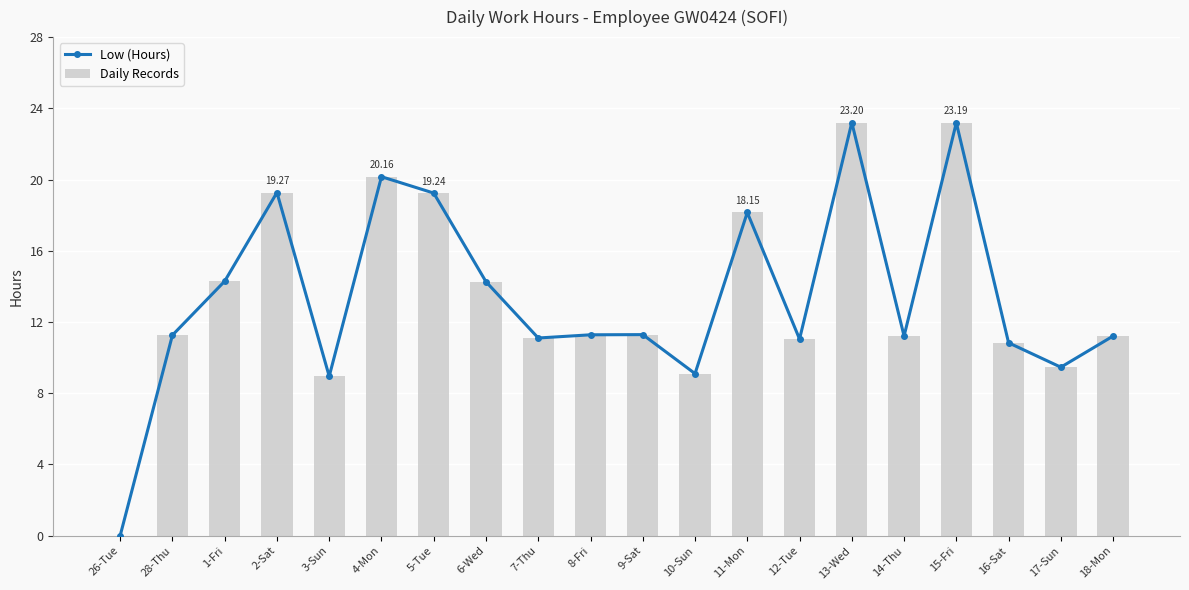

What is the sum of the Daily Records values at 4-Mon and 6-Wed?

34.4